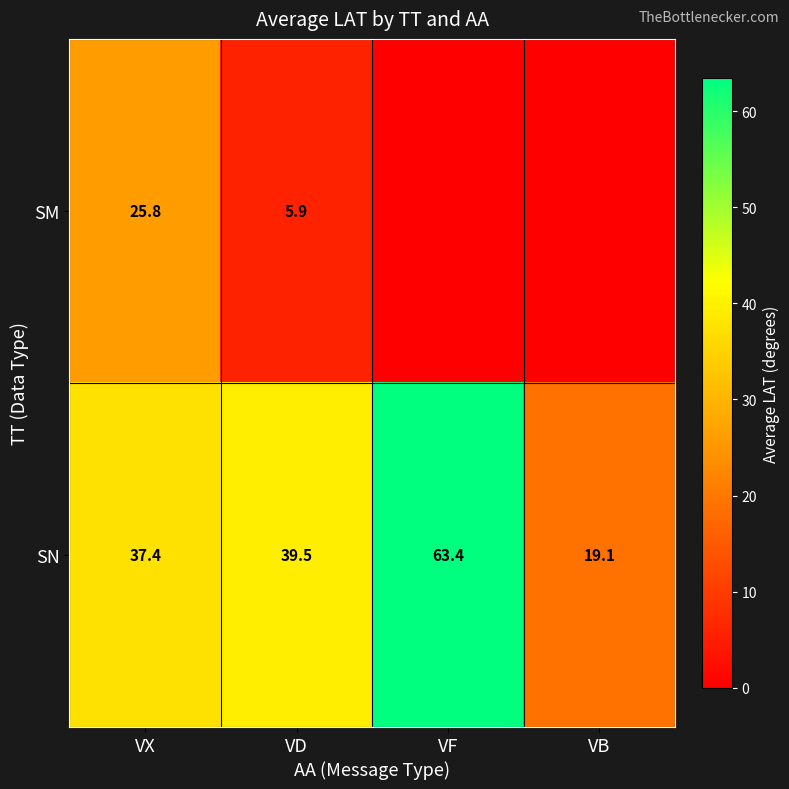

What is the total value across all series at VF?

63.4